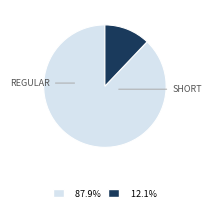

Is there any slice that represents more than half of the pie?

Yes